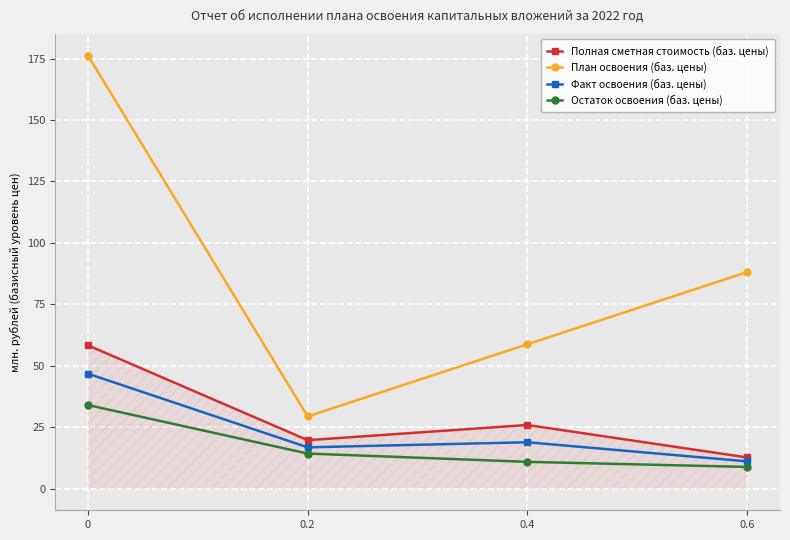

How many lines are shown in the chart?

4